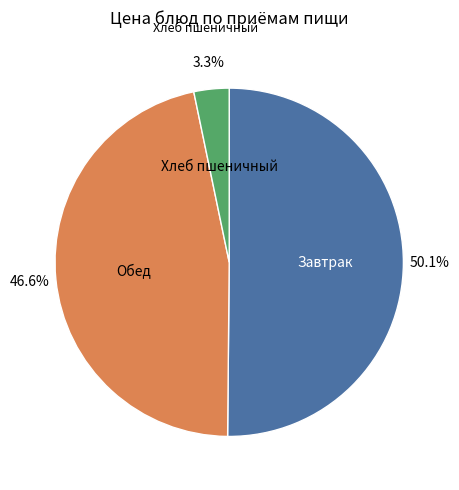

Is there any slice that represents more than half of the pie?

Yes